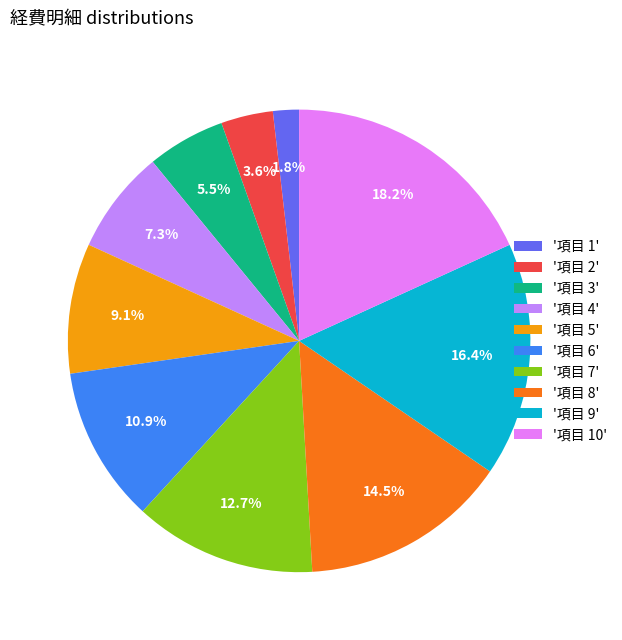

Which has a higher value, '項目 5' or '項目 8'?

'項目 8'